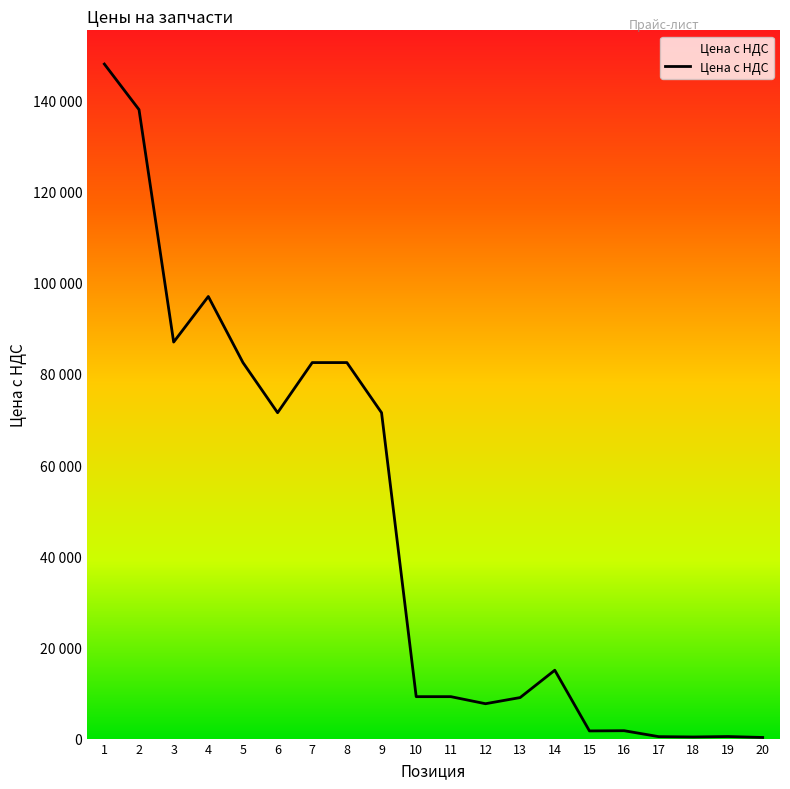

Does the chart display data point markers on the line(s)?

No